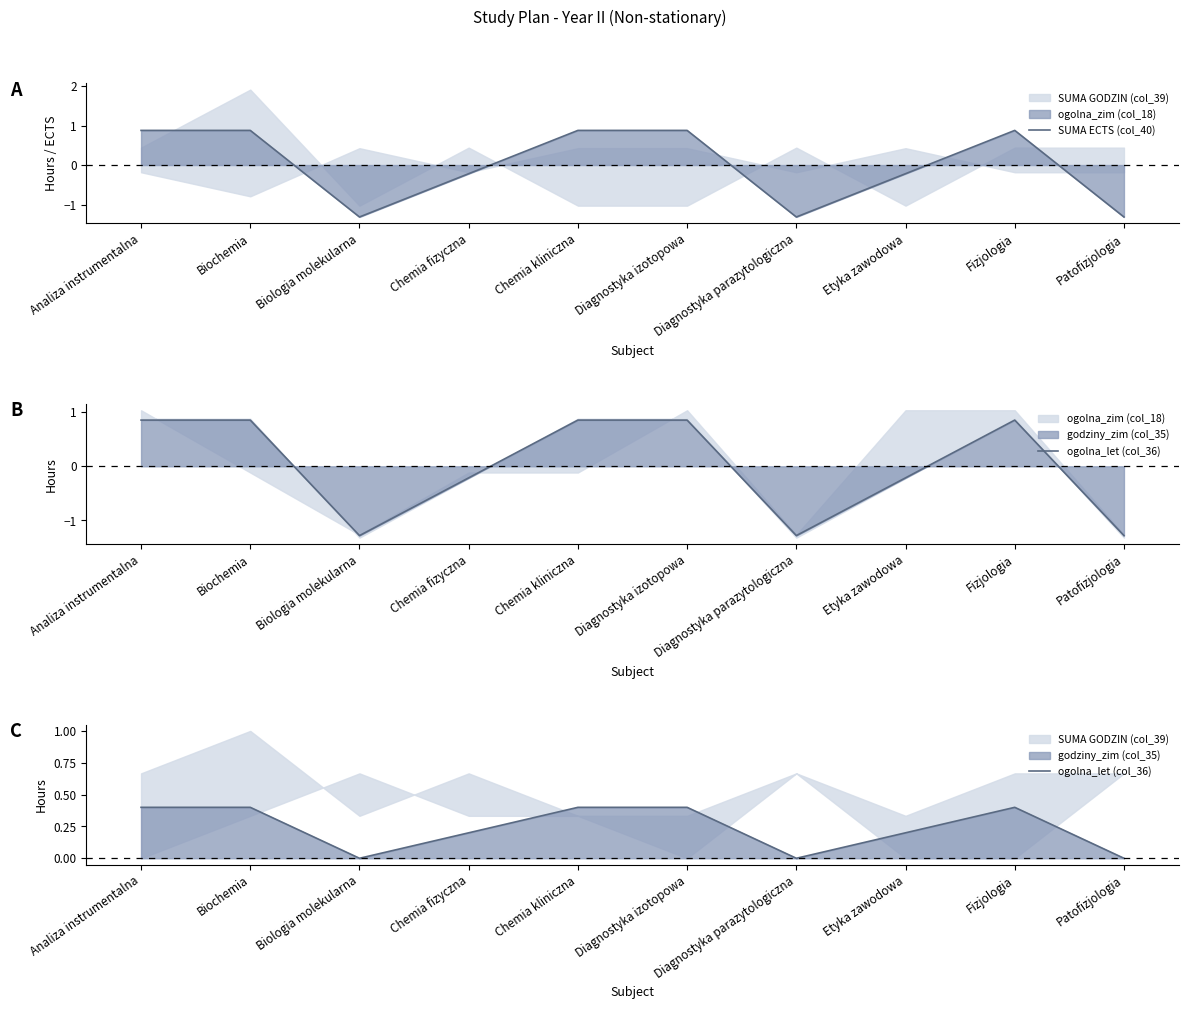

True or false: SUMA ECTS (col_40) has a value of 0.9 at Chemia kliniczna.

True